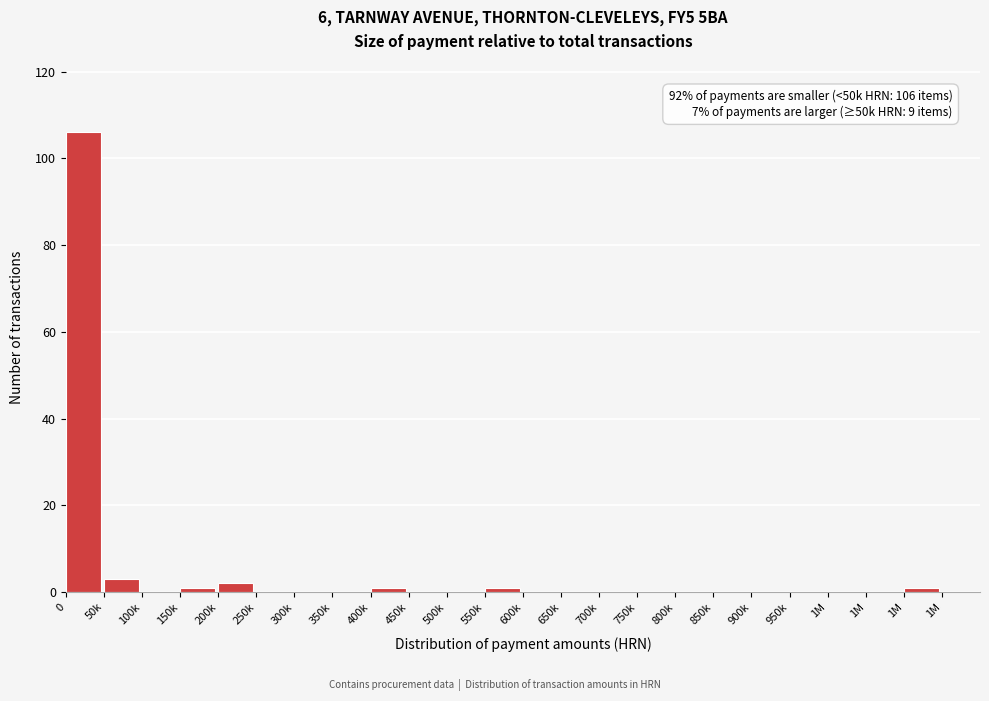

Count the number of categories in the chart.

24